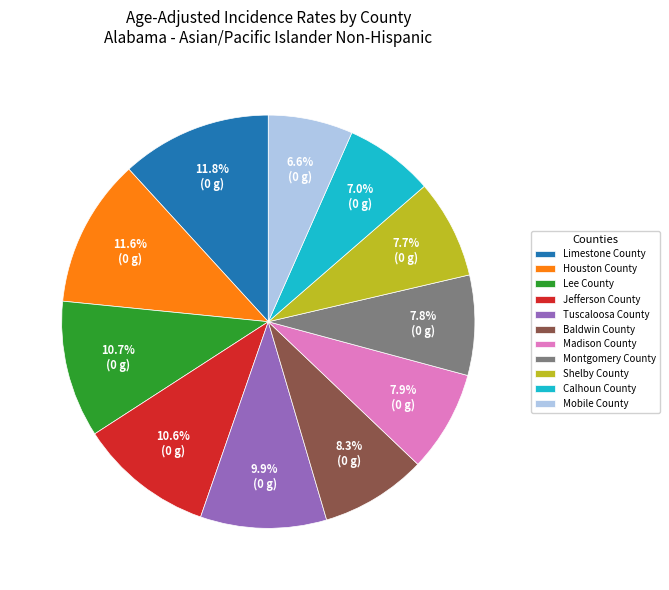

Approximately how many times larger is the value at Limestone County compared to Houston County?

1.0